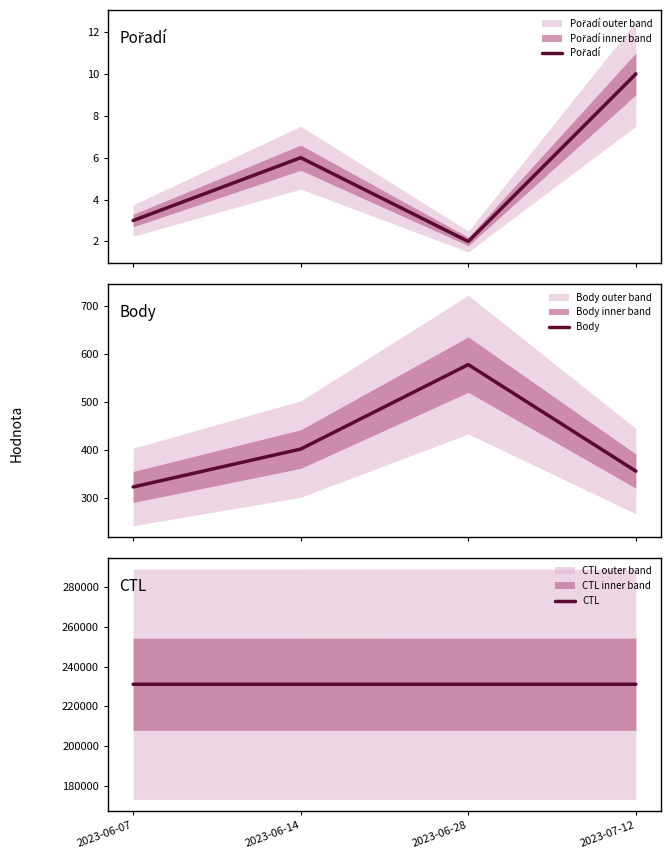

Is this an area chart (filled region under the line)?

No